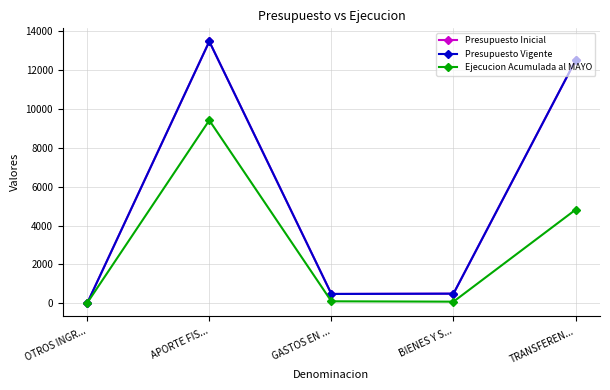

Which label corresponds to the smallest value in the chart?

OTROS INGR...